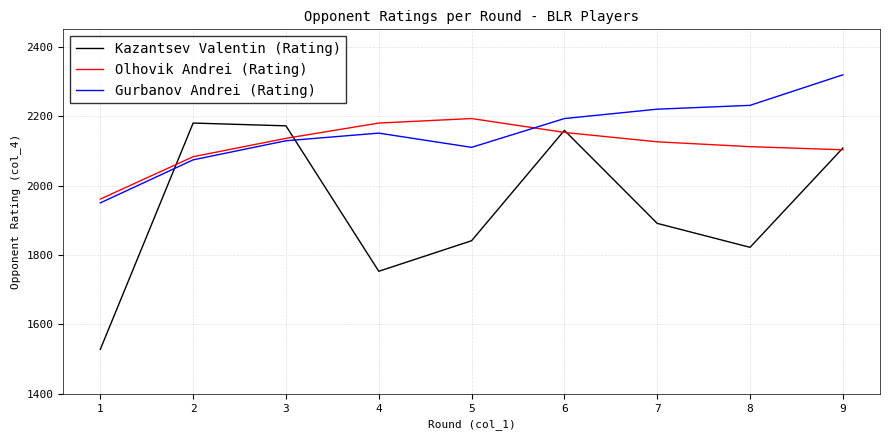

True or false: Kazantsev Valentin (Rating) and Gurbanov Andrei (Rating) cross at least once.

True